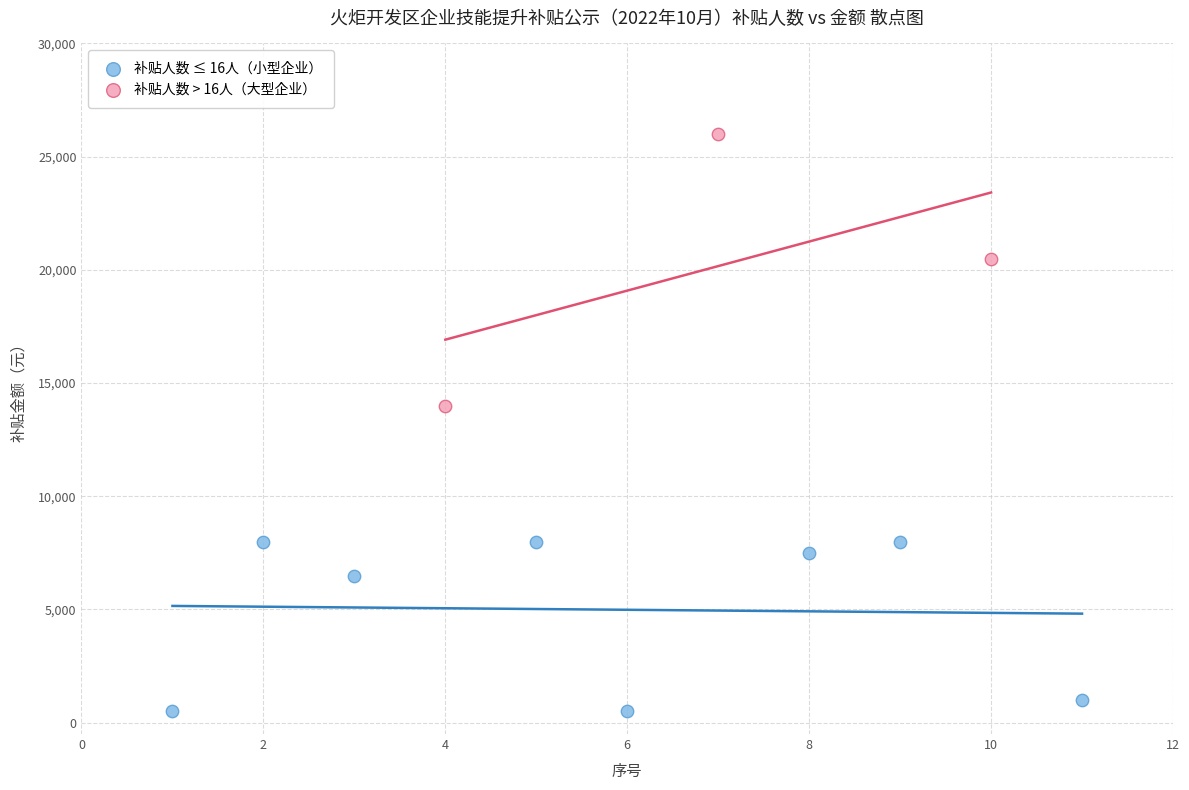

Which series contains the highest Y value?

补贴人数 > 16人（大型企业）